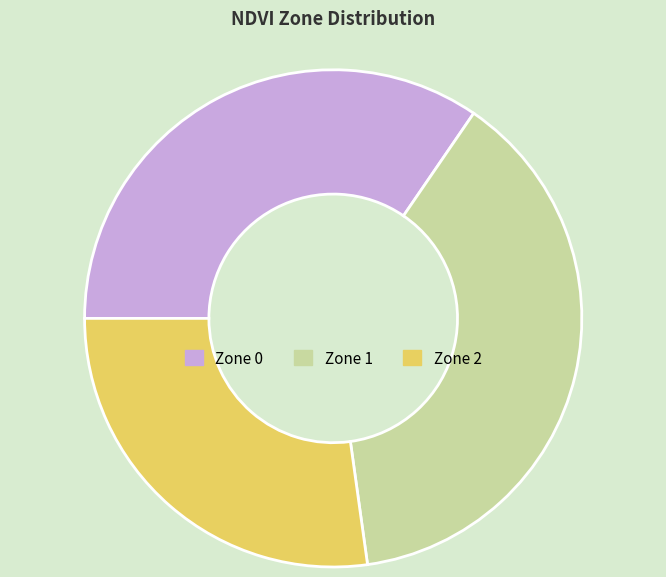

Which has a higher value, Zone 2 or Zone 0?

Zone 0